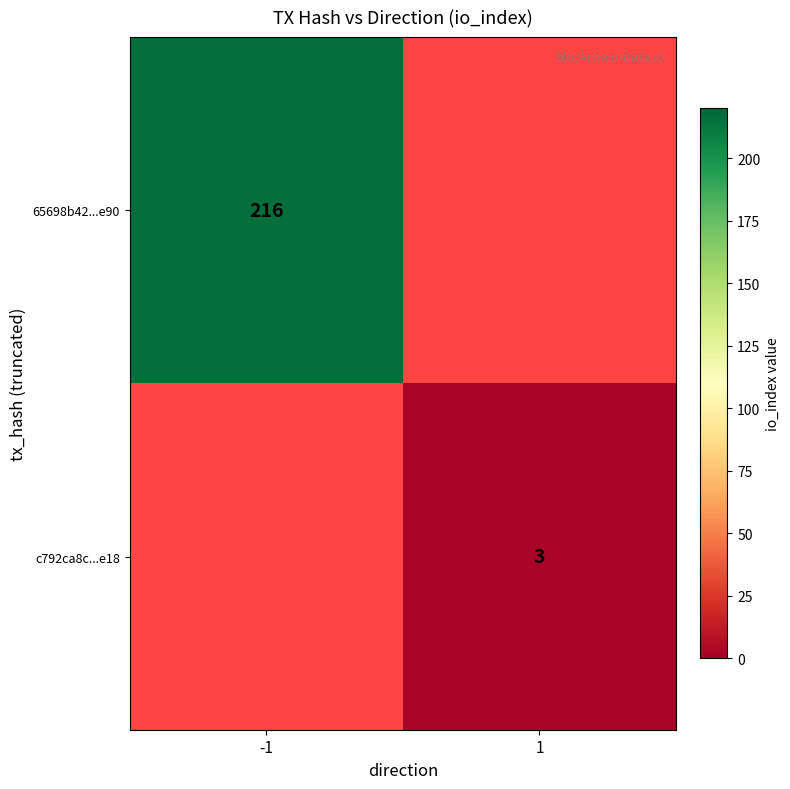

True or false: c792ca8c...e18 has a value of 3 at 1.

True